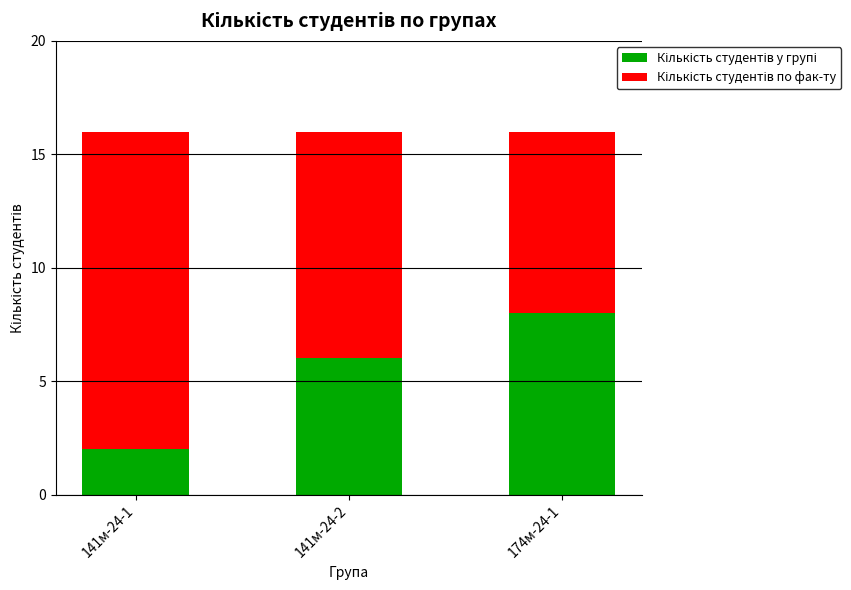

What is the total value across all series at 174м-24-1?

16